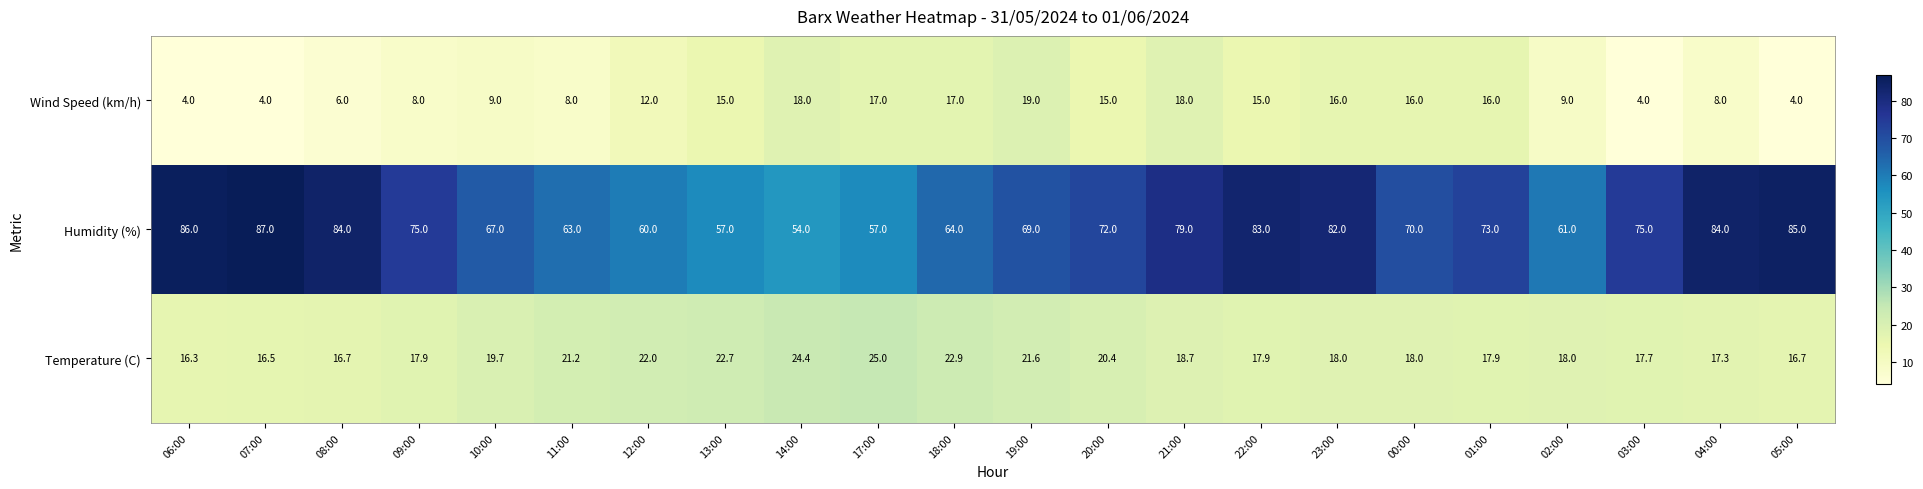

What is the difference between the second highest and second lowest values in the Humidity (%) series?

29.0